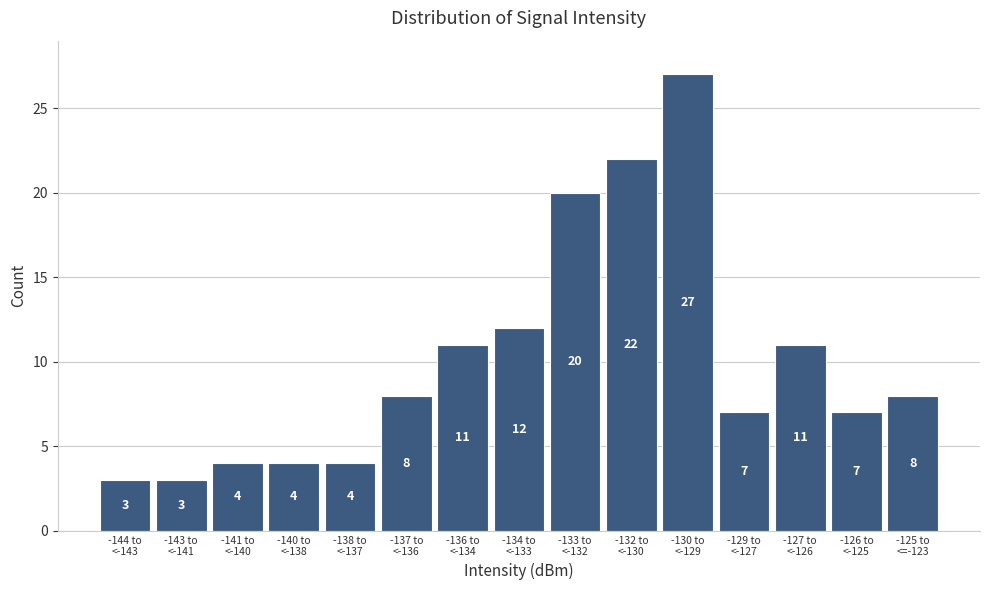

Reading right to left, list all the values displayed in this chart.

8	7	11	7	27	22	20	12	11	8	4	4	4	3	3